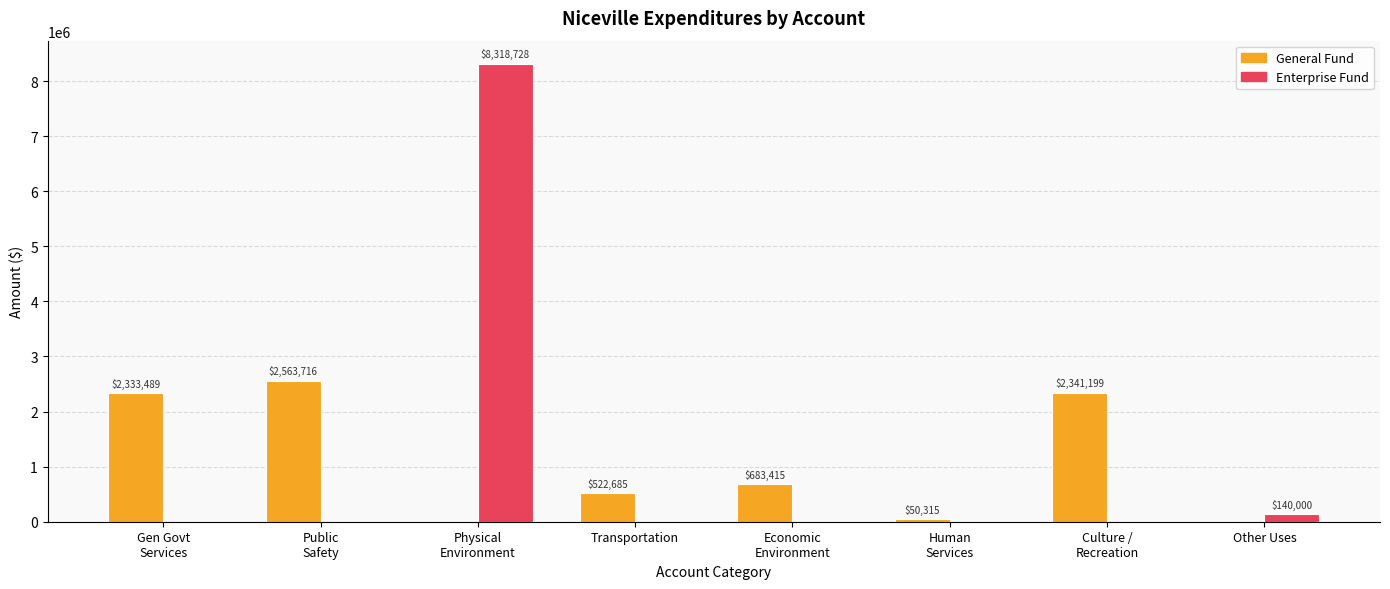

What is the spread (max minus min) of values at Economic
Environment?

683415